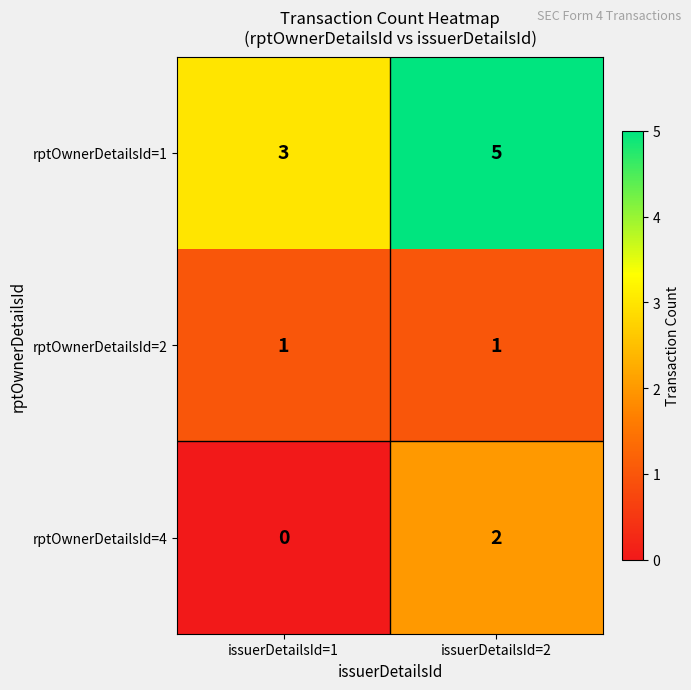

Which series has the largest total across all categories?

rptOwnerDetailsId=1